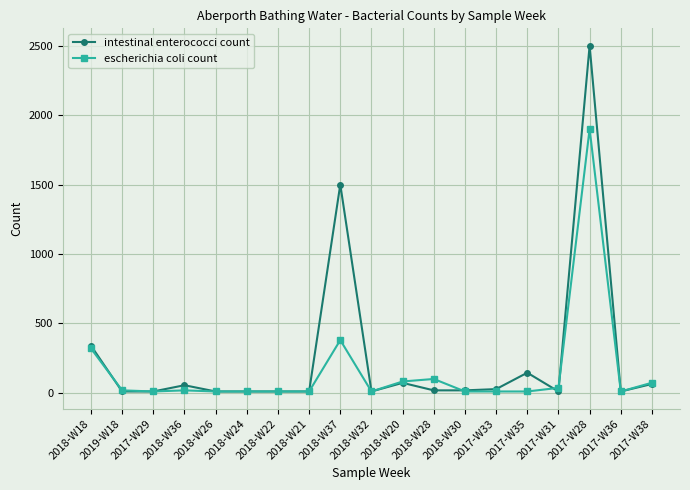

What is the difference between the highest and lowest values at 2017-W31?

26